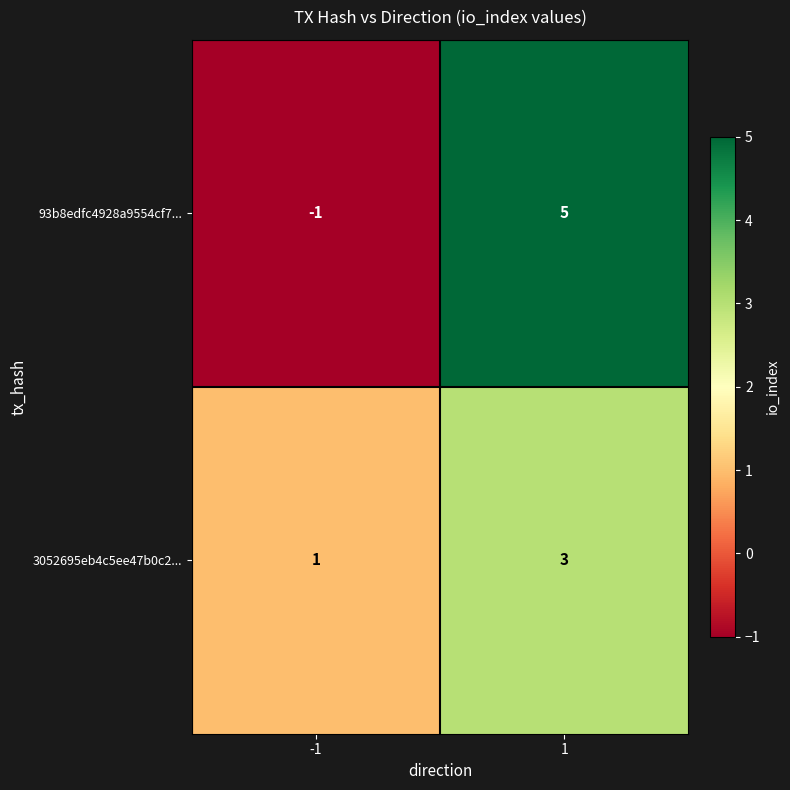

Between -1 and 1, which series saw the biggest shift?

93b8edfc4928a9554cf7...